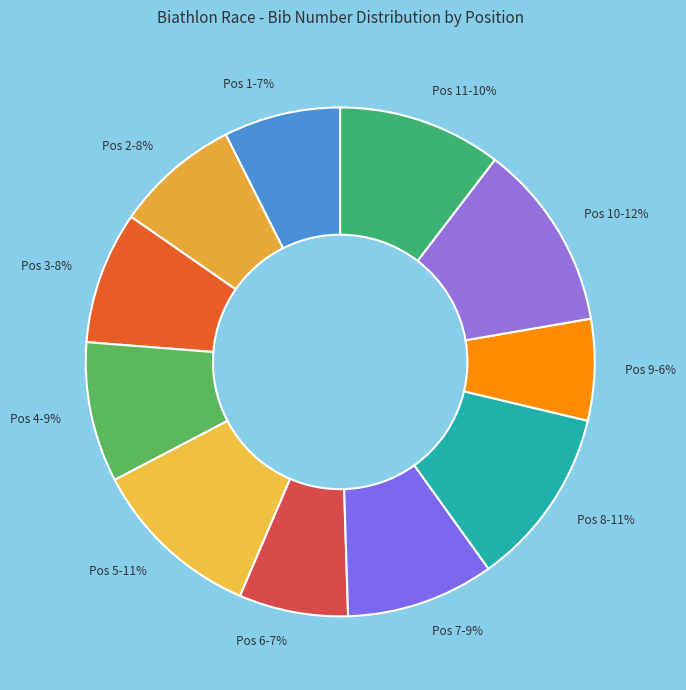

Does any single category account for the majority?

No